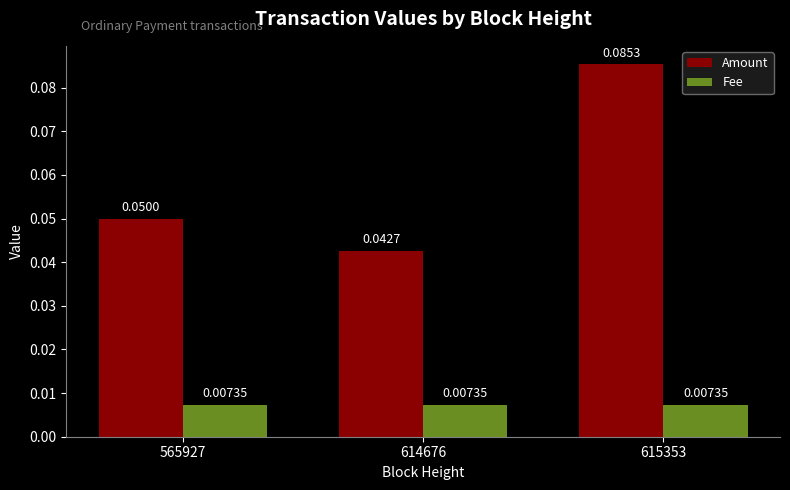

Rank the series by their maximum value, from highest to lowest.

Amount, Fee